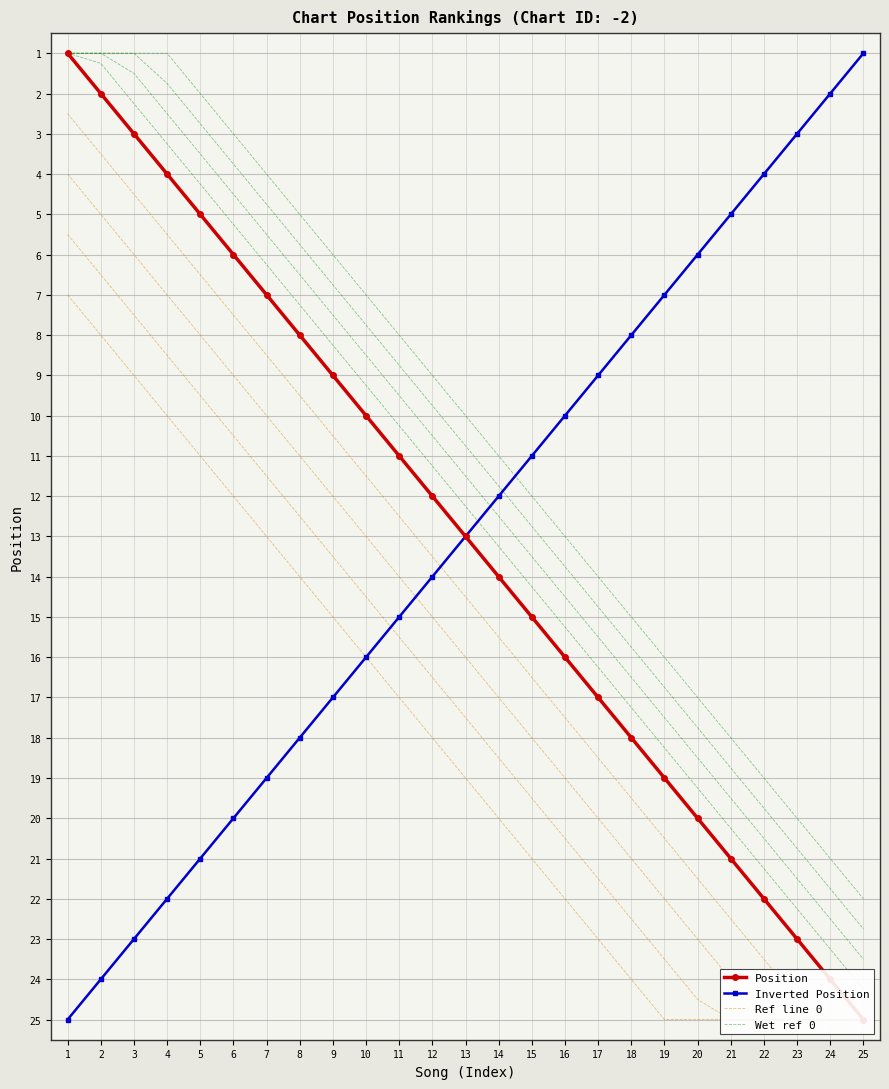

Reading left to right, extract all data points from this chart.

Position: 1	2	3	4	5	6	7	8	9	10	11	12	13	14	15	16	17	18	19	20	21	22	23	24	25
Inverted Position: 25	24	23	22	21	20	19	18	17	16	15	14	13	12	11	10	9	8	7	6	5	4	3	2	1
Ref line 0: 1	2	3	4	5	6	7	8	9	10	11	12	13	14	15	16	17	18	19	20	21	22	23	24	25
Wet ref 0: 1	2	3	4	5	6	7	8	9	10	11	12	13	14	15	16	17	18	19	20	21	22	23	24	25